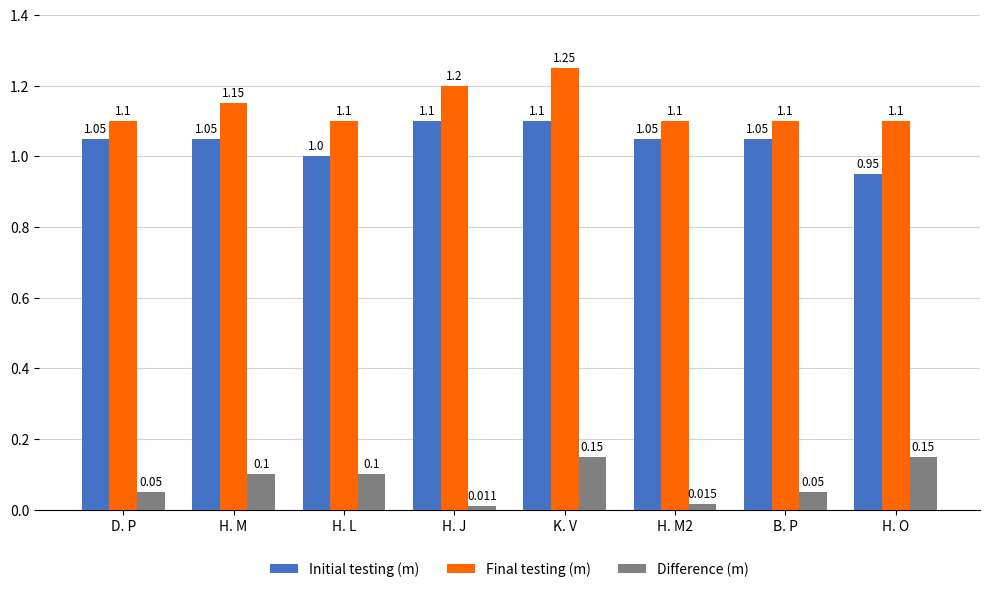

At B. P, list the series in order from smallest to largest.

Difference (m), Initial testing (m), Final testing (m)